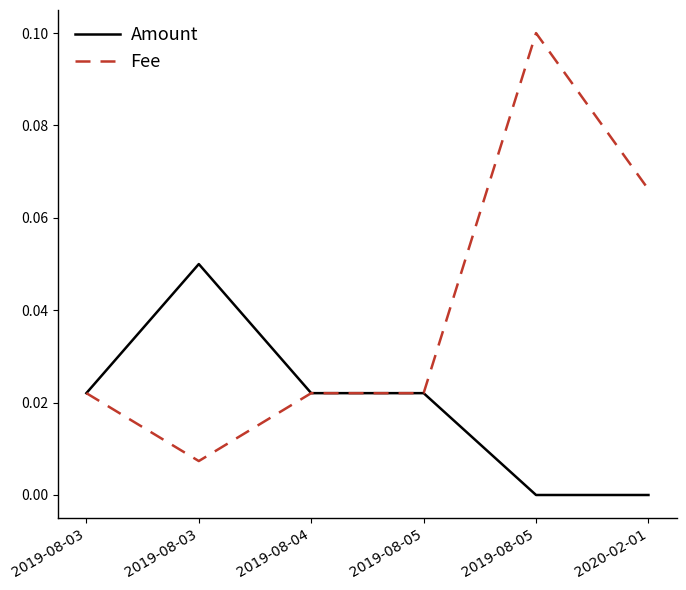

Is this an area chart (filled region under the line)?

No